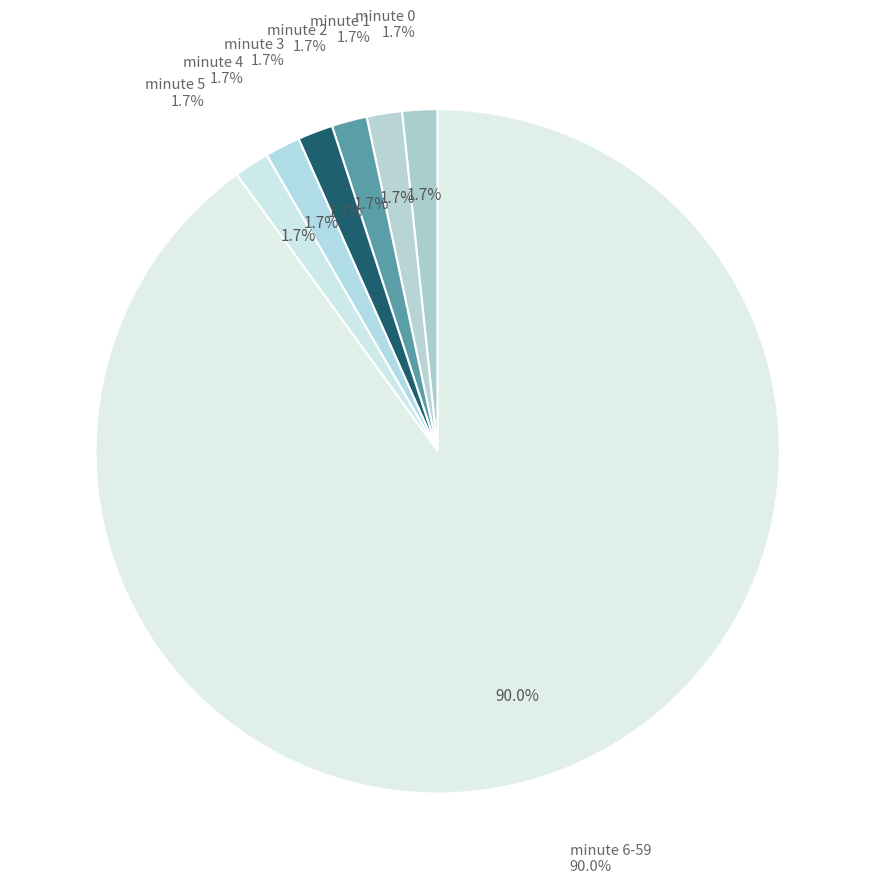

How many slices are in this pie chart?

7